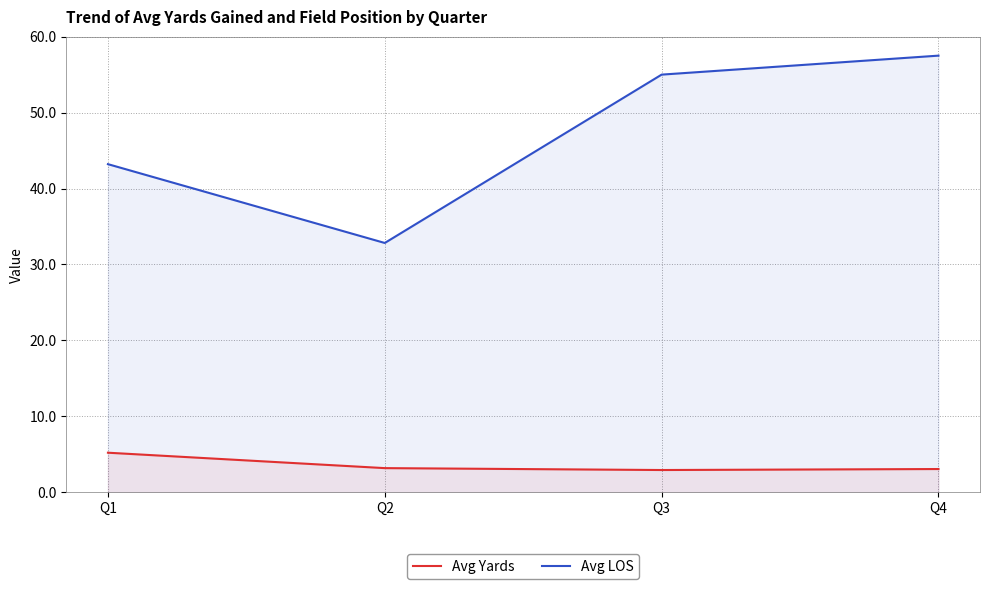

What is the difference between the second highest and second lowest values in the Avg Yards series?

0.1